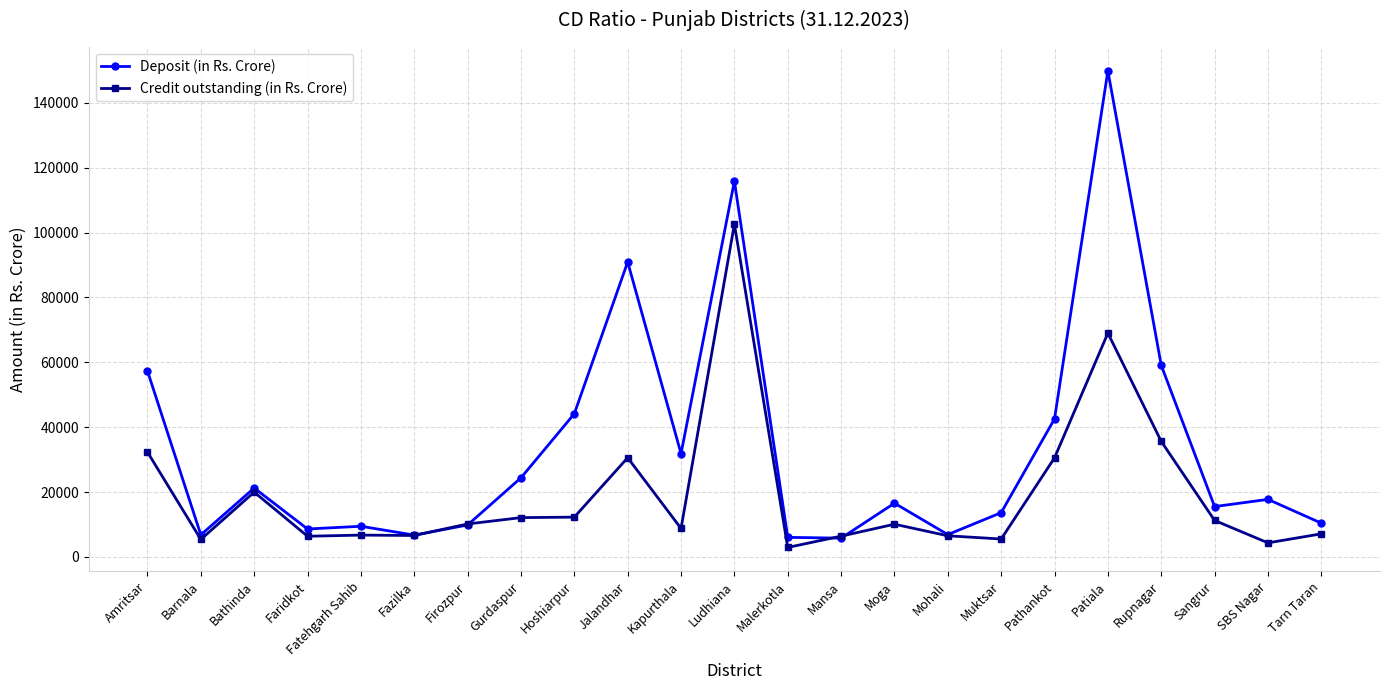

Which series has the widest spread of values?

Deposit (in Rs. Crore)